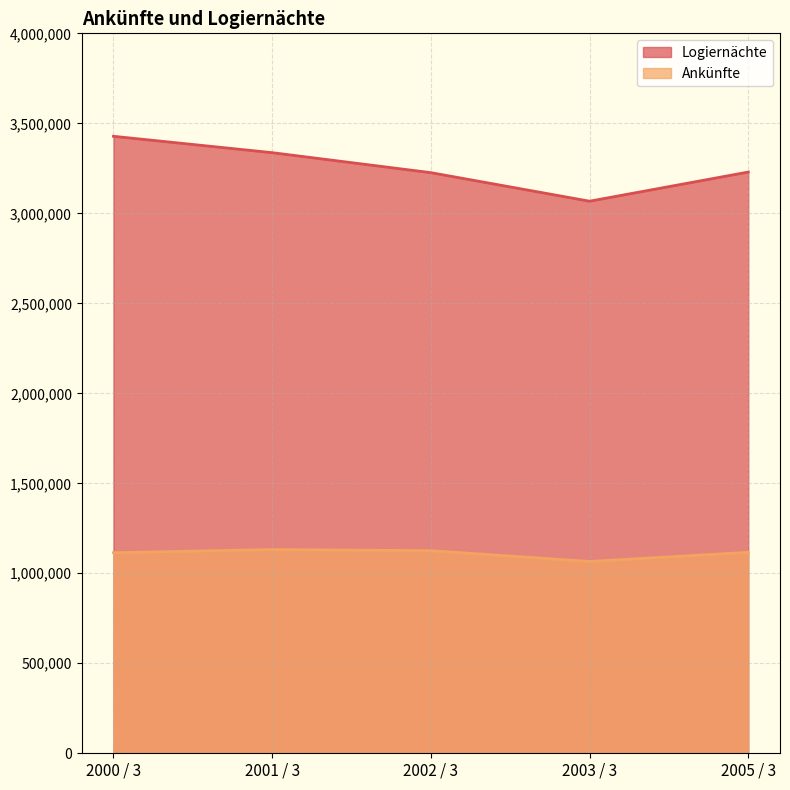

How many lines are shown in the chart?

2